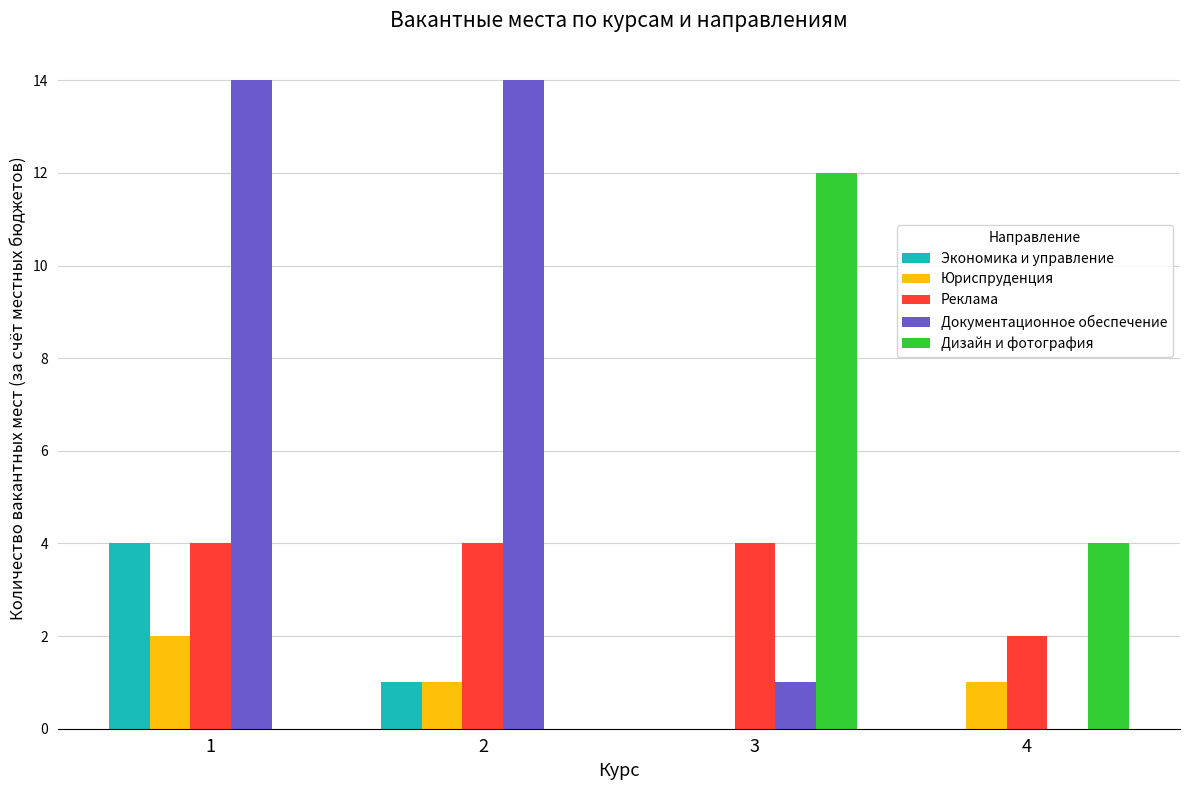

Where is Документационное обеспечение nearest to the value 7?

3